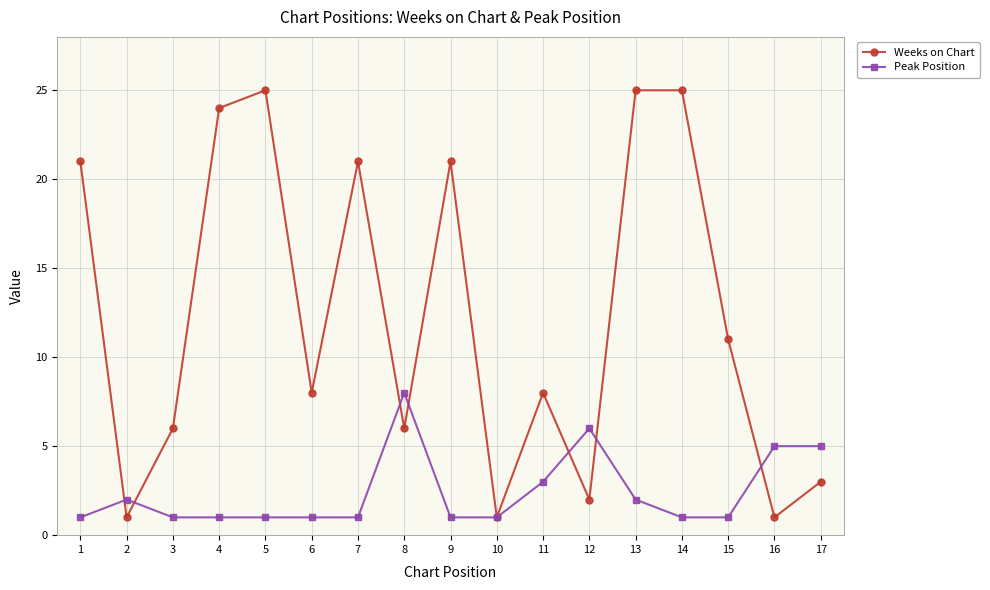

Rank the series by their maximum value, from lowest to highest.

Peak Position, Weeks on Chart